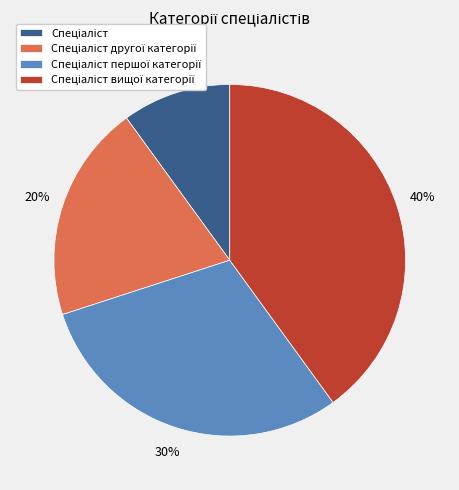

Is there any slice that represents more than half of the pie?

No